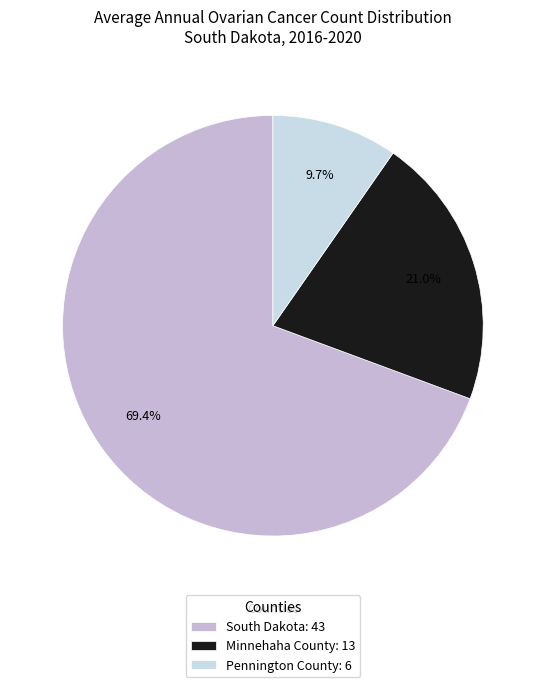

What is the largest slice in the pie chart?

South Dakota